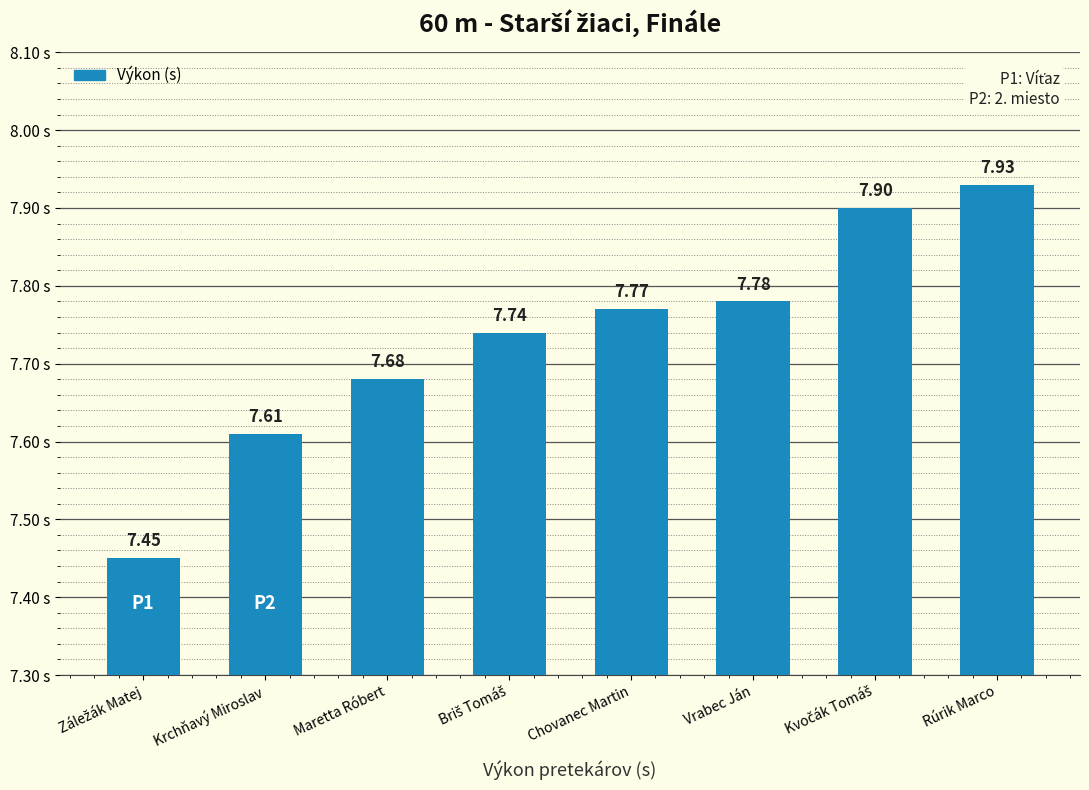

What is the change in value from Krchňavý Miroslav to Chovanec Martin?

+0.2